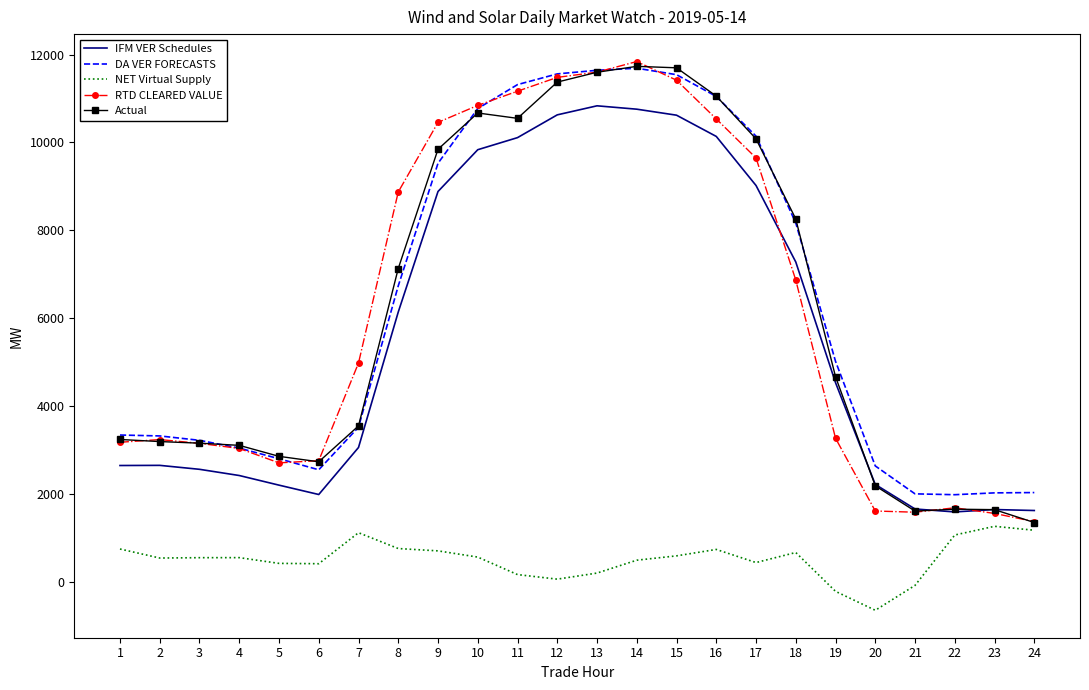

How many values in the IFM VER Schedules series exceed 4528?

12